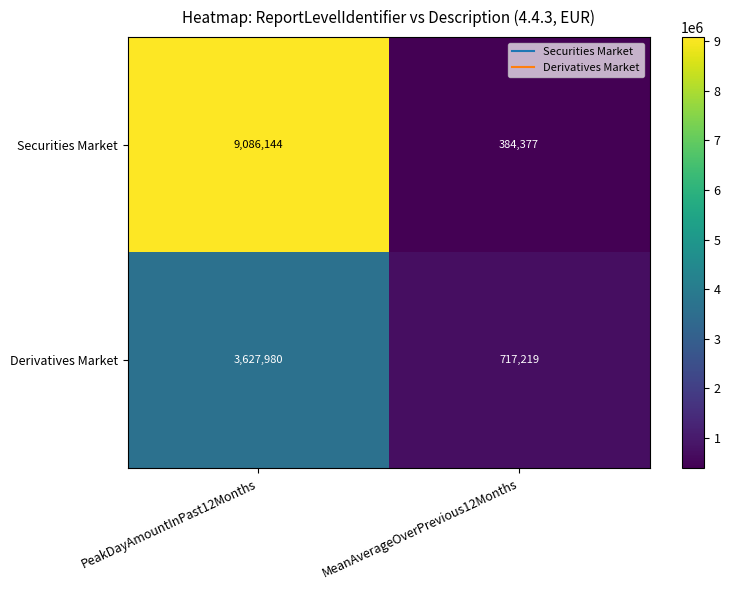

True or false: Derivatives Market has a value of 3627980 at PeakDayAmountInPast12Months.

True